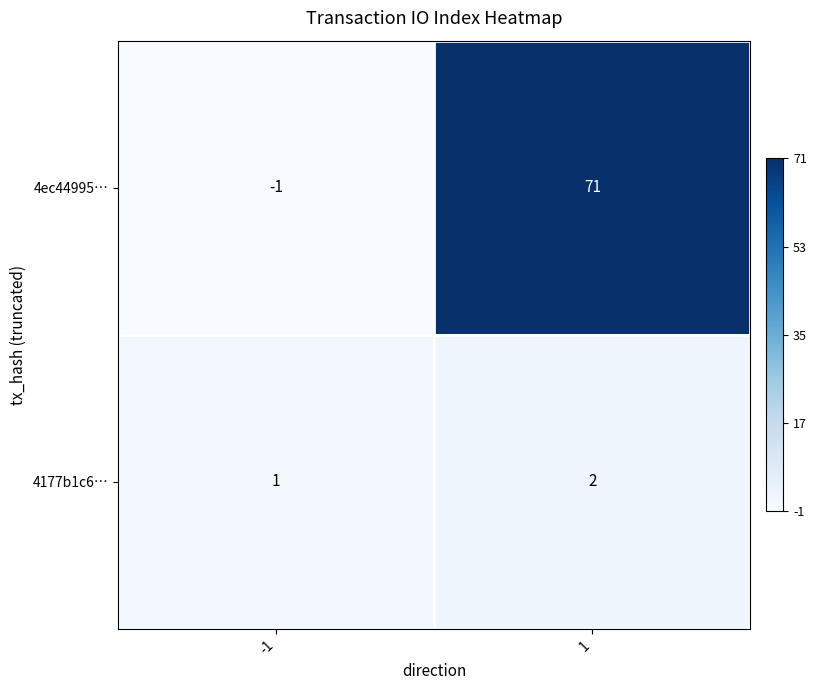

Which series changed the most between -1 and 1?

4ec44995…